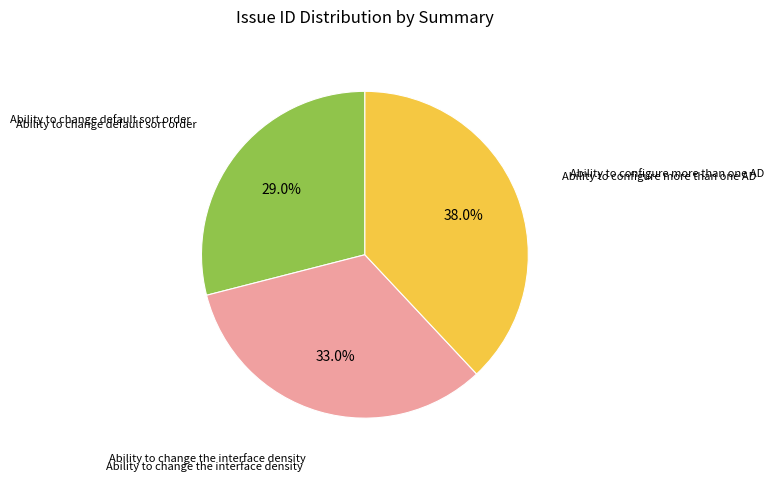

What percentage do Ability to change default sort order and Ability to configure more than one AD together represent?

67.0%